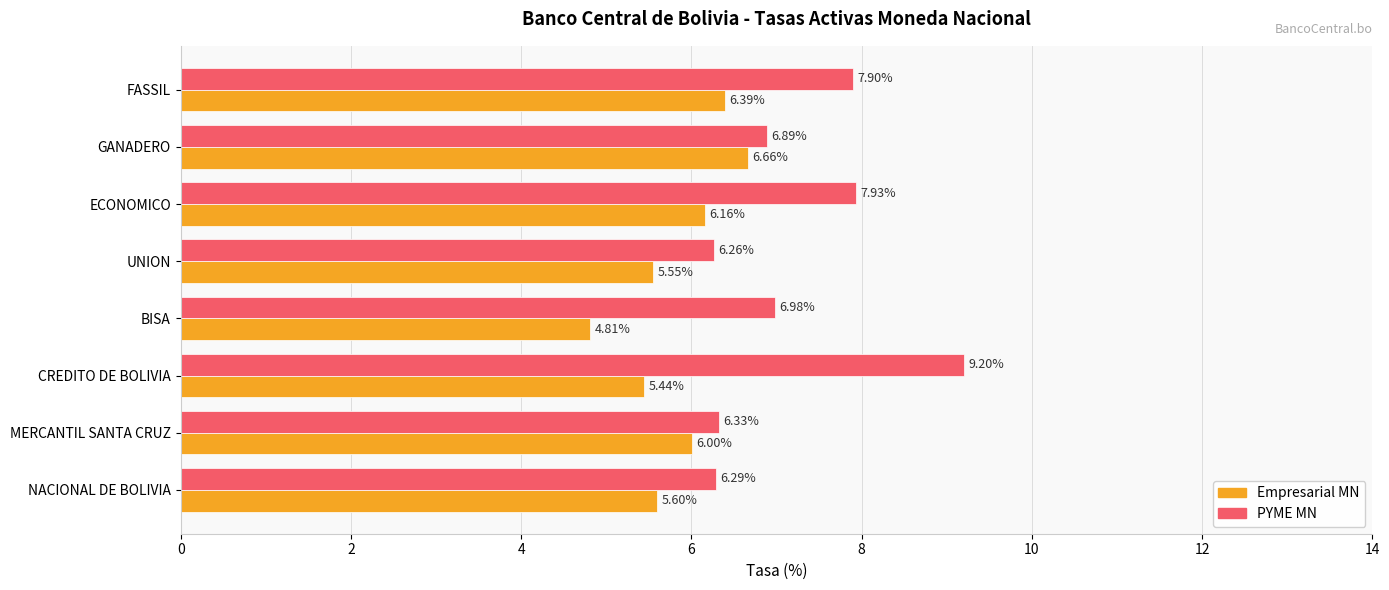

Where is Empresarial MN nearest to the value 5?

BISA